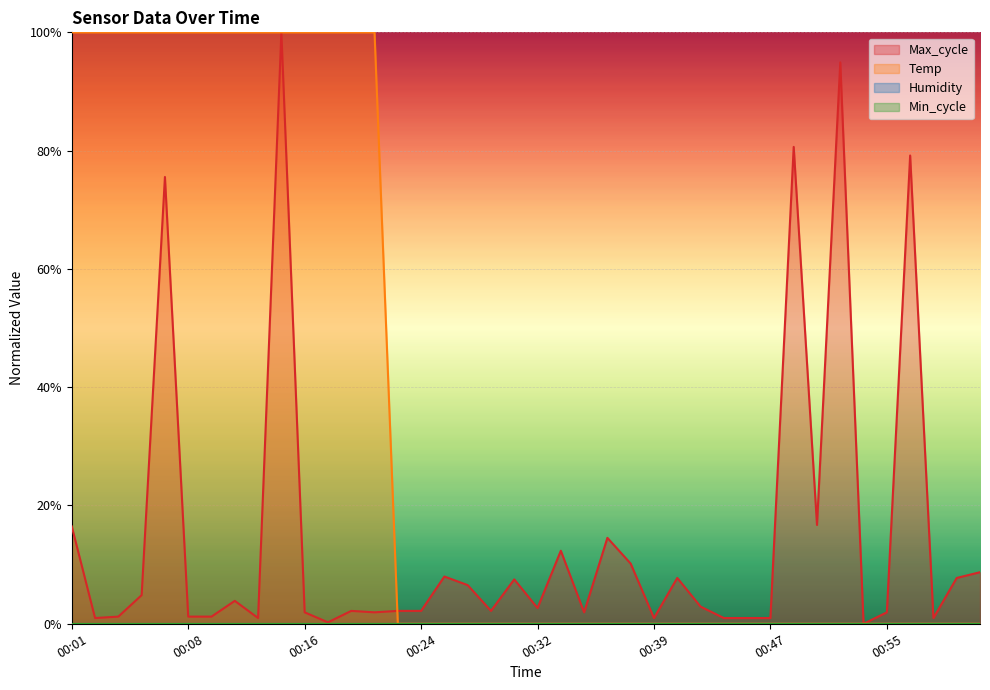

Rank the series at 00:05 from highest to lowest value.

Temp, Max_cycle